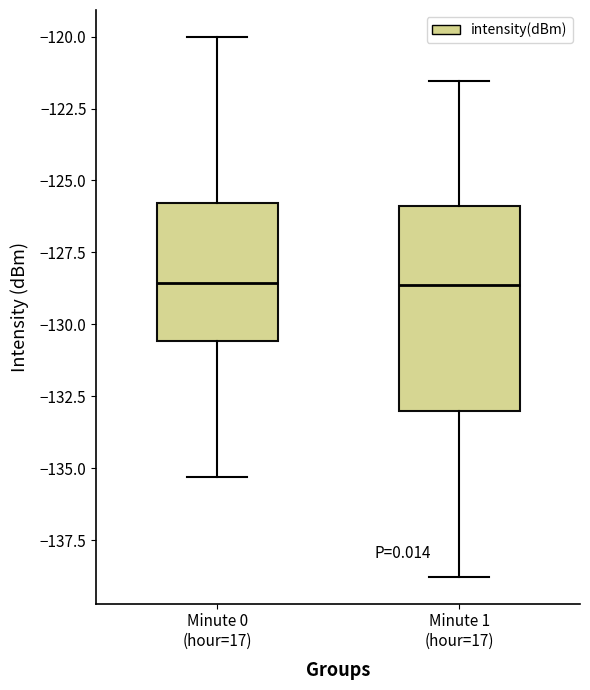

Reading left to right, read every box against the y-axis: the position of its median line, the range the box covers, and the ends of its whiskers. The values are not printed on the chart, so give them approximately, as read against the axis.

Minute 0 (hour=17): median -128.5, box -130.5 to -126.0, whiskers -135.5 to -120.0
Minute 1 (hour=17): median -128.5, box -133.0 to -126.0, whiskers -139.0 to -121.5